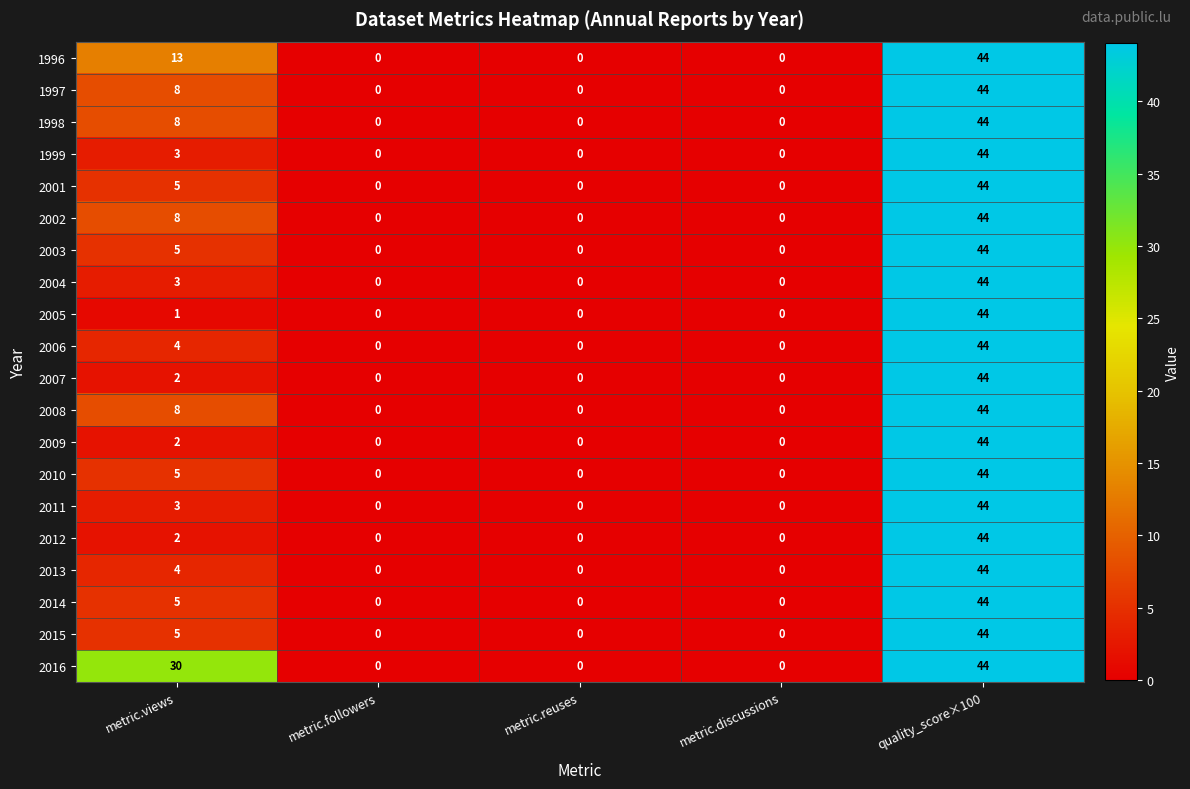

Which series has the largest total across all categories?

2016